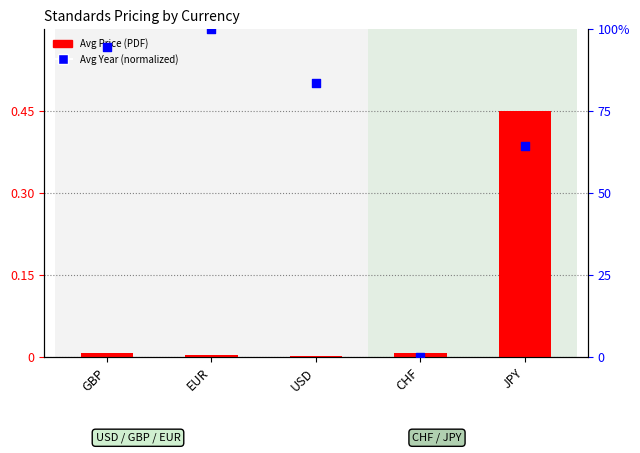

What is the total value across all series at USD?

0.8